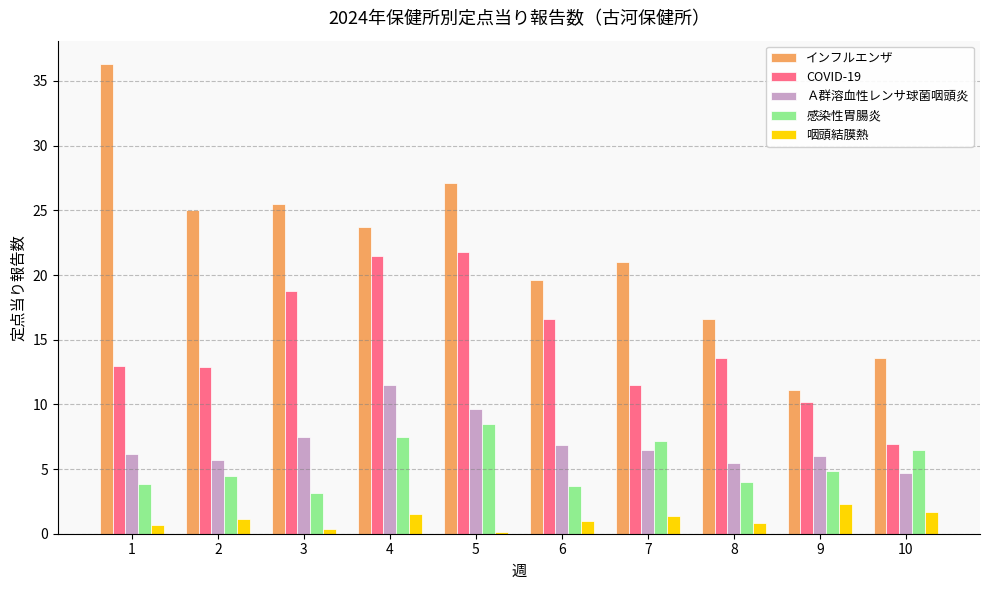

At which label does 咽頭結膜熱 first exceed 1?

2